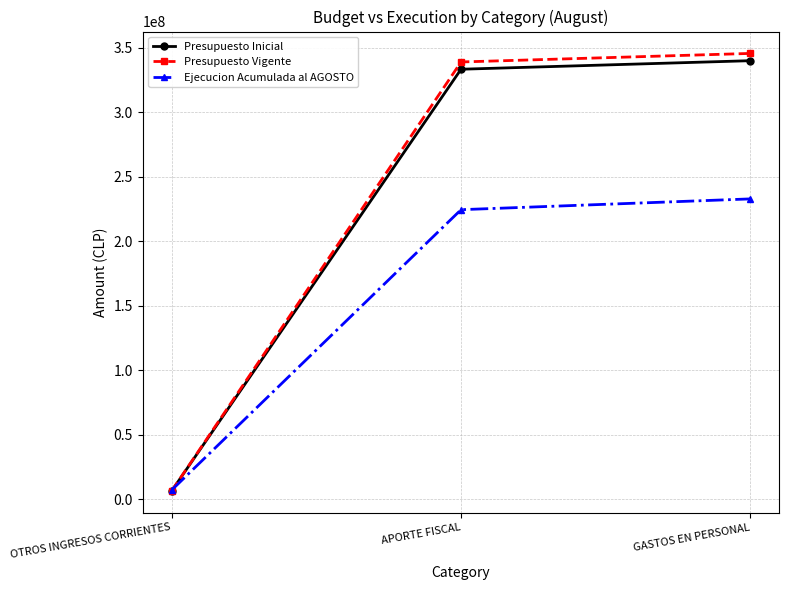

What is the total value across all series at OTROS INGRESOS CORRIENTES?

20472286